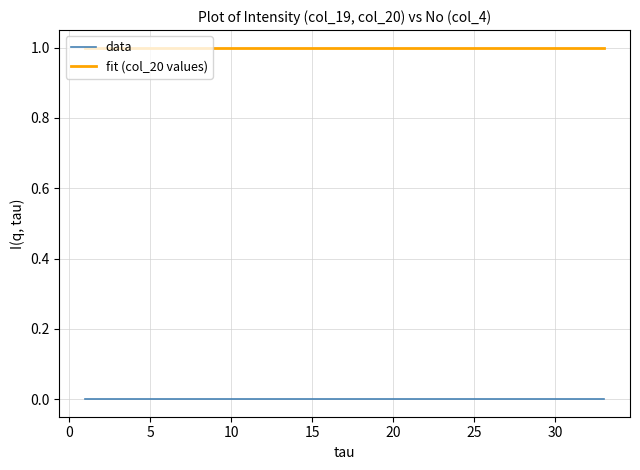

Rank the series by their average value, from lowest to highest.

data, fit (col_20 values)